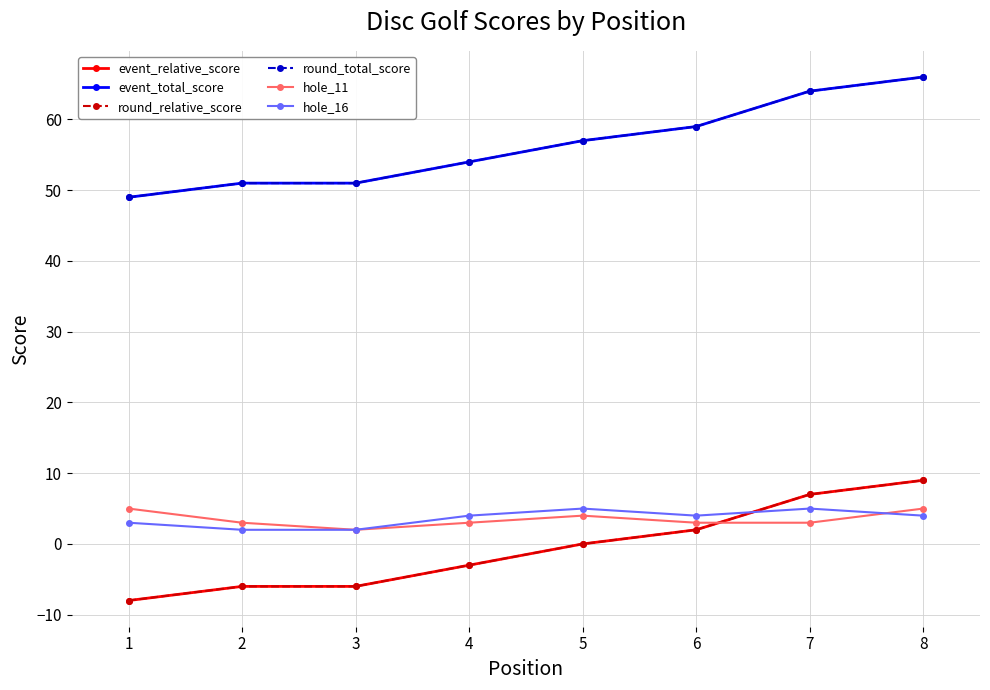

Between 2 and 8, which is larger?

8